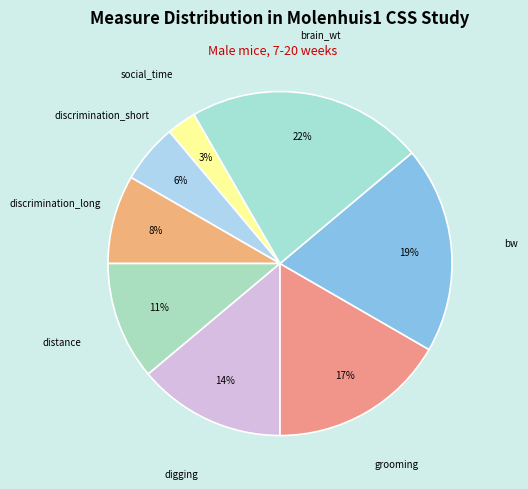

Count the number of slices in the pie.

8